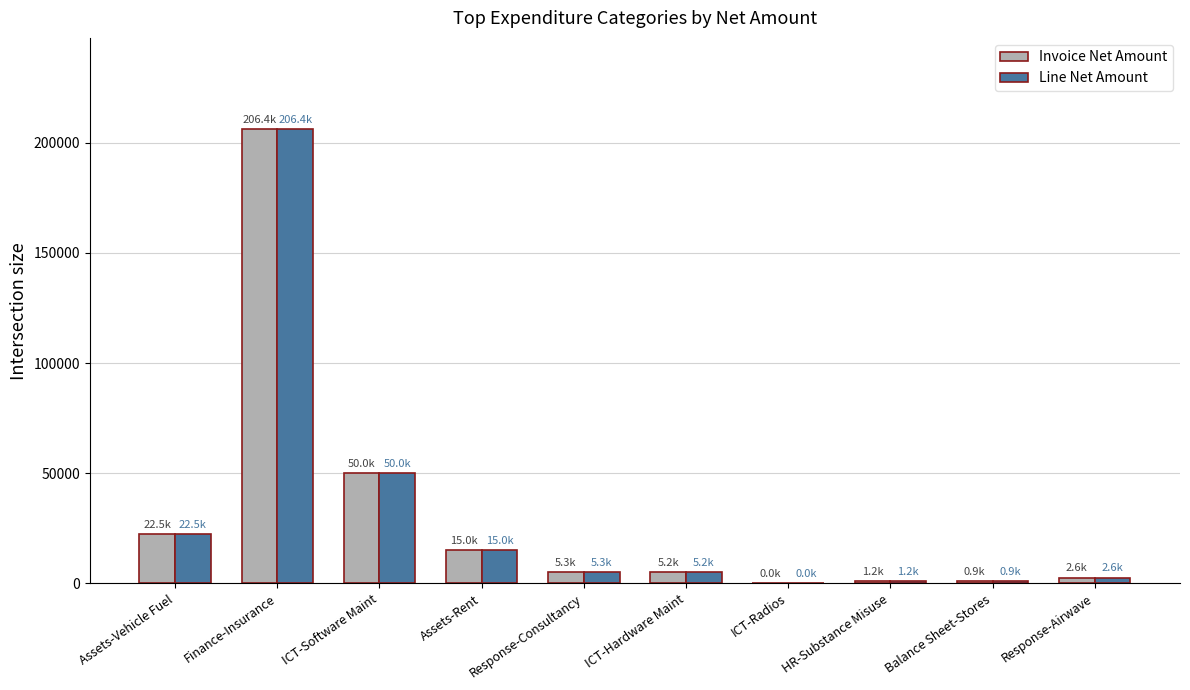

Which category has the highest value across all series?

Finance-Insurance